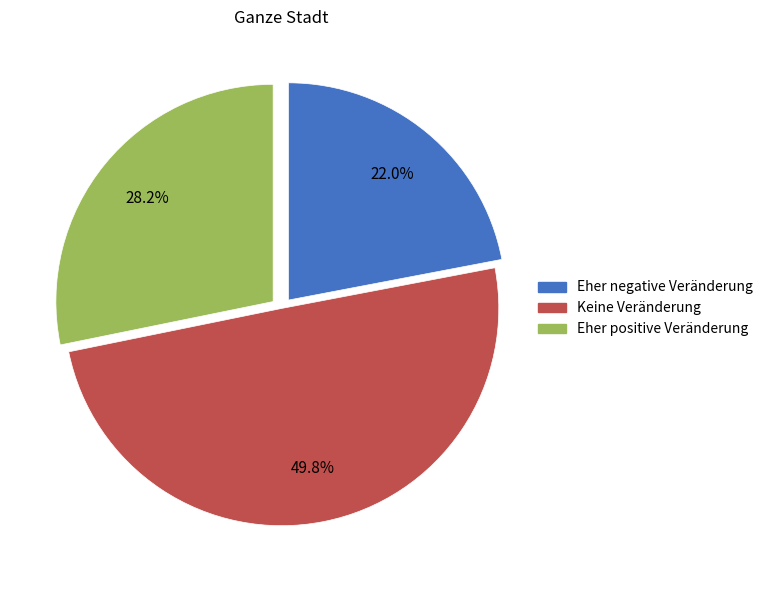

Does Eher negative Veränderung account for over 50% of the chart?

No